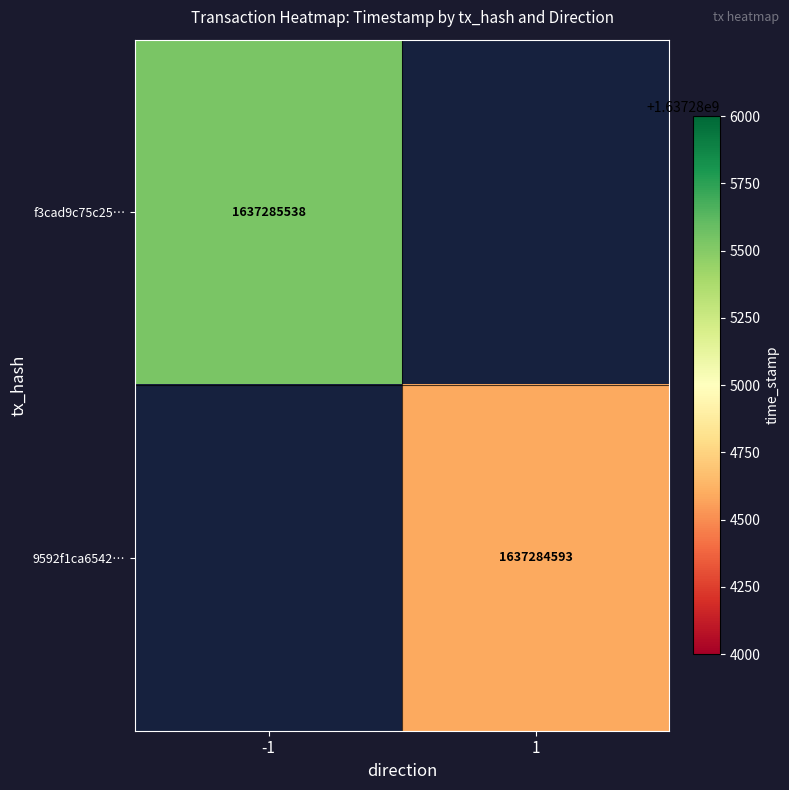

The 9592f1ca65421a452bcb2637b628653f7031fff series shows 2575900214 at direction_1. True or false?

False